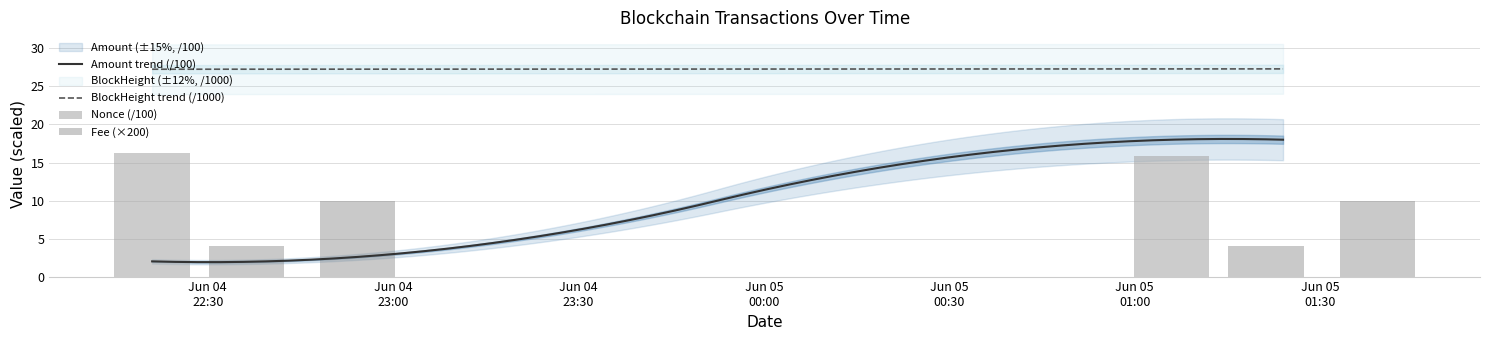

What is the sum of all Fee values?

28.0